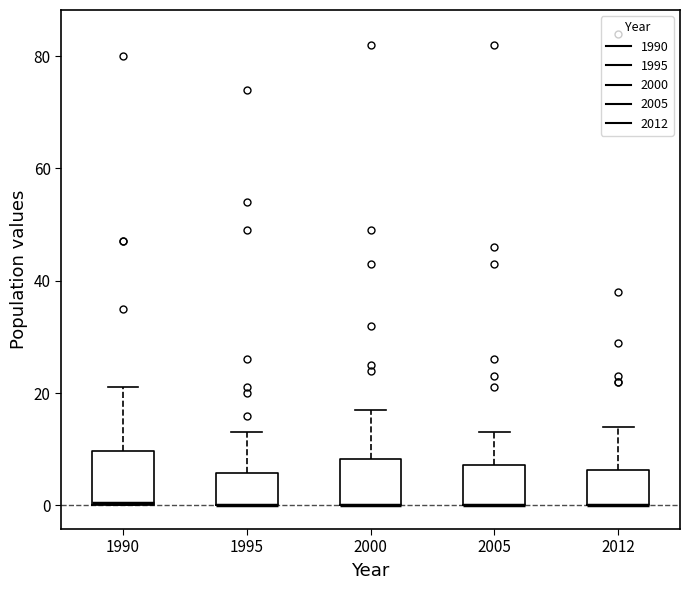

Where is the upper edge of the box at x = 1990 on the y-axis? The values are not printed on the chart, so give them approximately, as read against the axis.

10